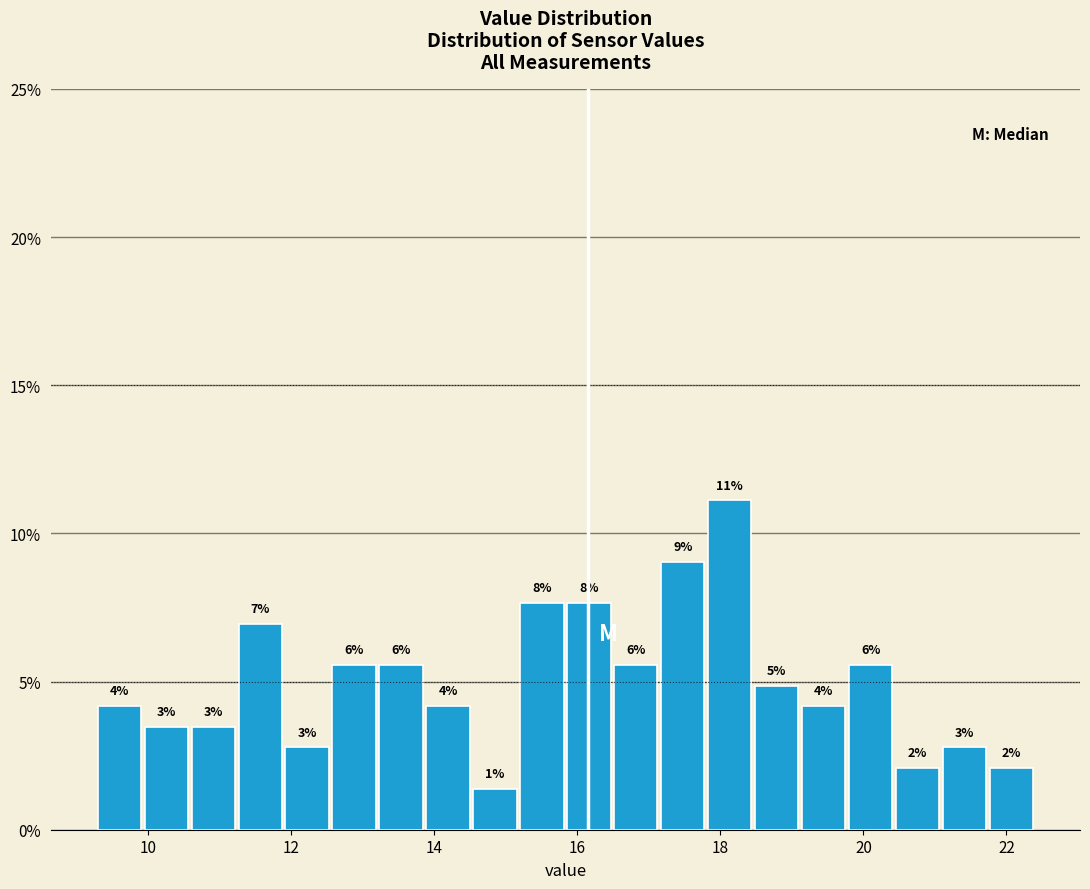

Read against the x-axis, roughly where is the centre of the tallest bar?

18.2